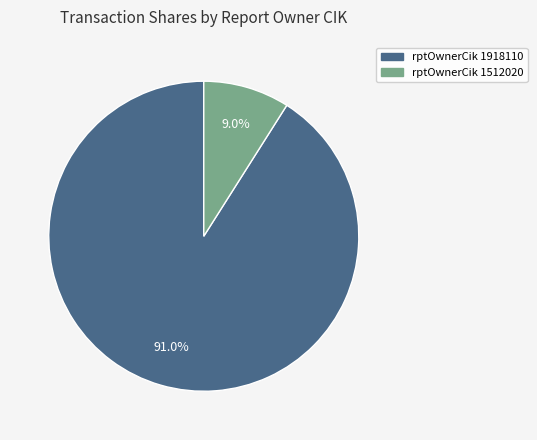

To the nearest percent, what is the difference between the largest and smallest slice percentages?

82%